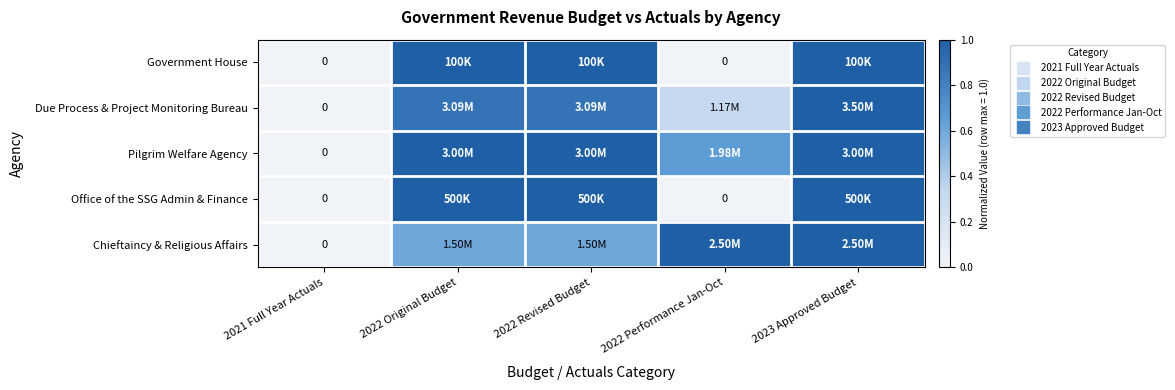

Is the value of Office of the SSG Admin & Finance at 2022 Revised Budget greater than the value of Pilgrim Welfare Agency at 2023 Approved Budget?

No